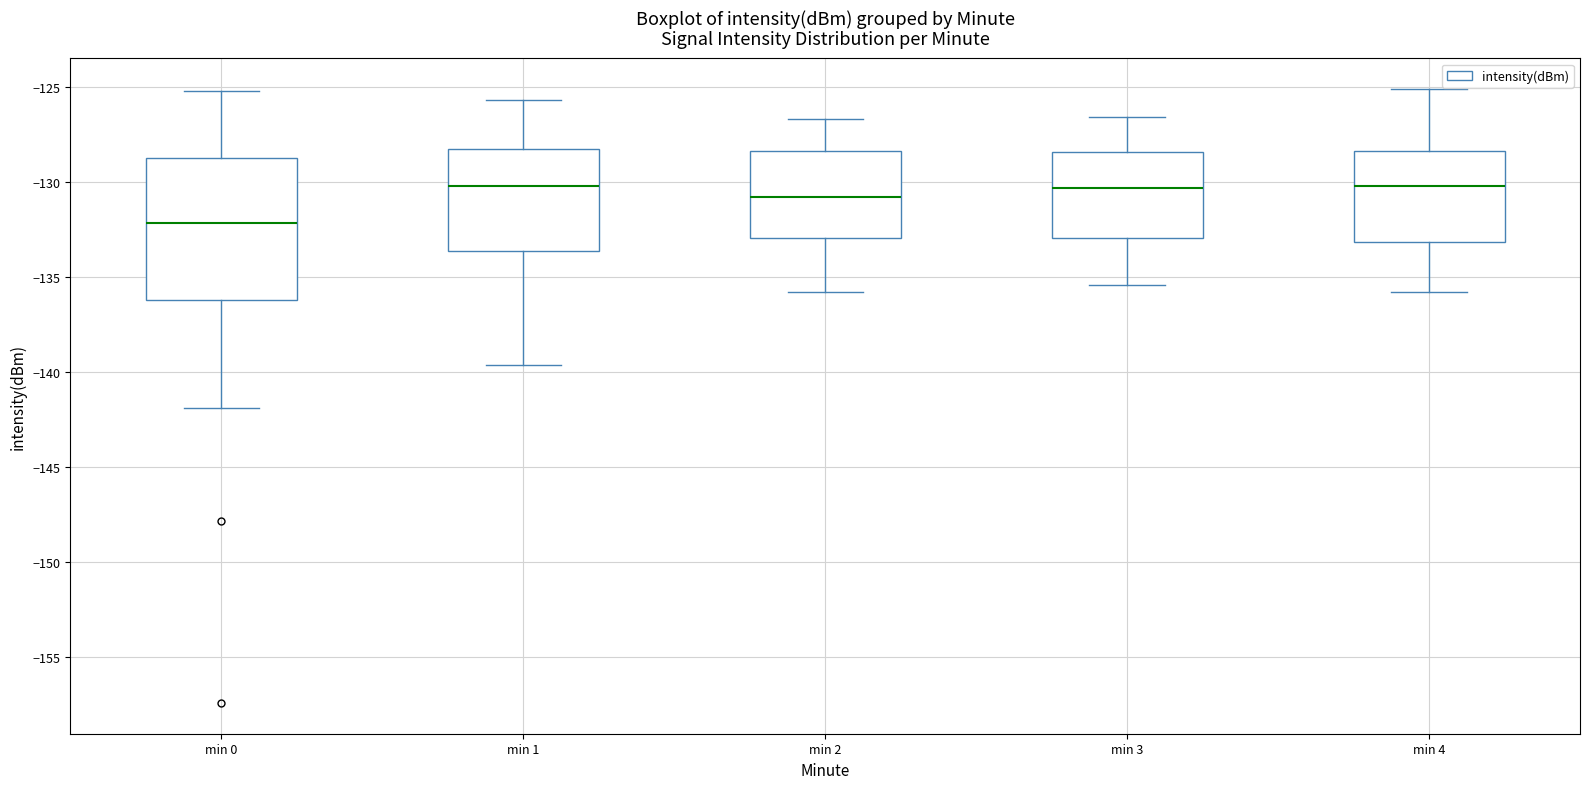

Reading left to right, read every box against the y-axis: the position of its median line, the range the box covers, and the ends of its whiskers. The values are not printed on the chart, so give them approximately, as read against the axis.

min 0: median -132.0, box -136.0 to -128.5, whiskers -142.0 to -125.0
min 1: median -130.0, box -133.5 to -128.5, whiskers -139.5 to -125.5
min 2: median -131.0, box -133.0 to -128.5, whiskers -136.0 to -126.5
min 3: median -130.5, box -133.0 to -128.5, whiskers -135.5 to -126.5
min 4: median -130.0, box -133.0 to -128.5, whiskers -136.0 to -125.0